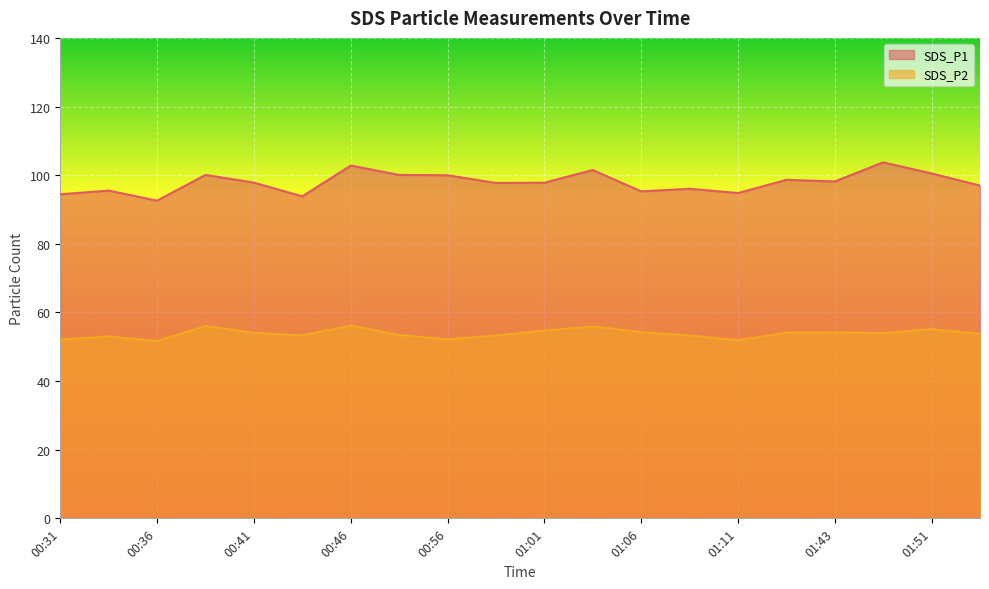

What is the difference between the maximum and minimum values in the SDS_P1 series?

11.2